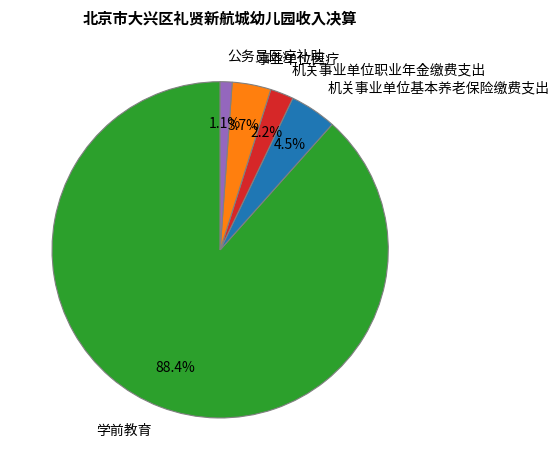

To the nearest percent, what is the combined percentage of 学前教育 and 机关事业单位基本养老保险缴费支出?

93%